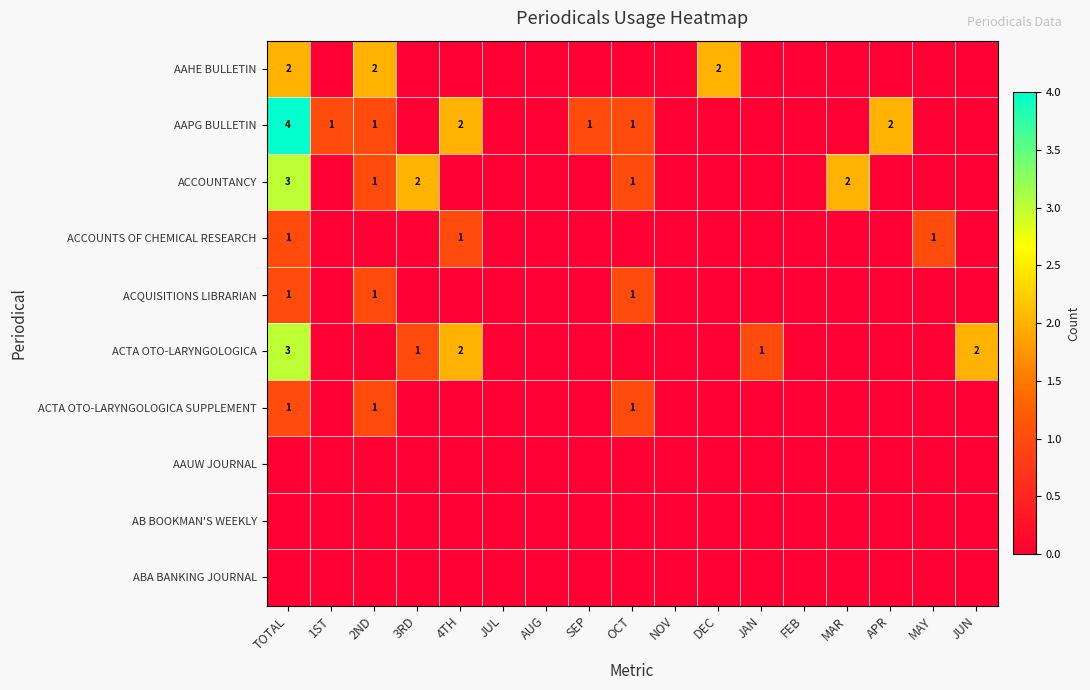

Which series has the largest total across all categories?

AAPG BULLETIN